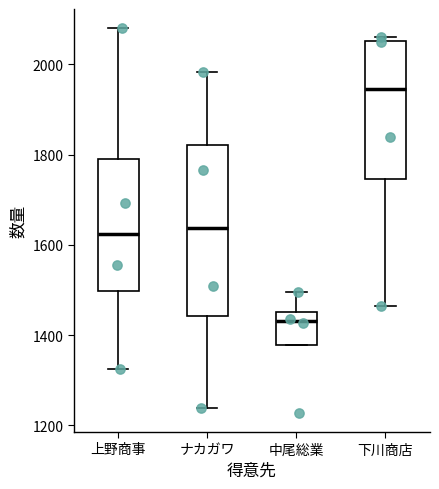

Reading left to right, read every box against the y-axis: the position of its median line, the range the box covers, and the ends of its whiskers. The values are not printed on the chart, so give them approximately, as read against the axis.

上野商事: median 1620, box 1500 to 1780, whiskers 1320 to 2080
ナカガワ: median 1640, box 1440 to 1820, whiskers 1240 to 1980
中尾総業: median 1440, box 1380 to 1460, whiskers 1380 to 1500
下川商店: median 1940, box 1740 to 2060, whiskers 1460 to 2060 (just above the box's upper edge)